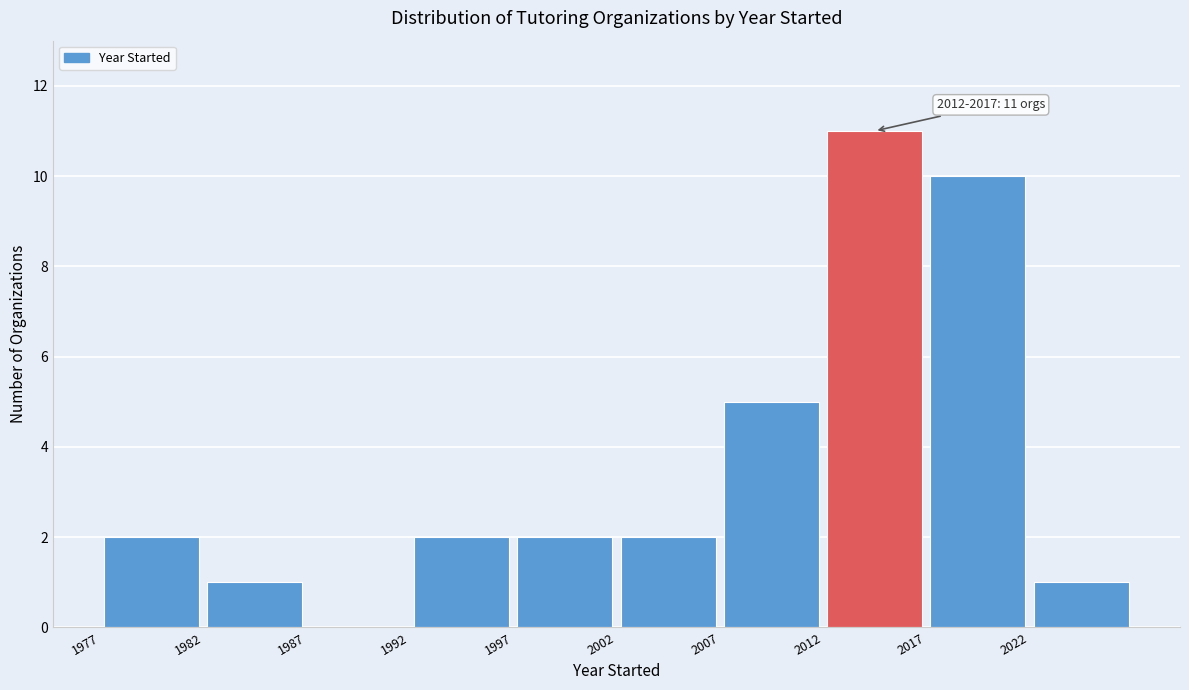

Which range on the x-axis has the tallest bar?

2012 to 2017